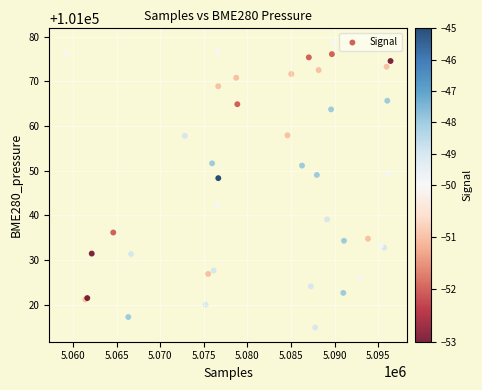

What Y value in the scatter plot is closest to 101046?

101048.3